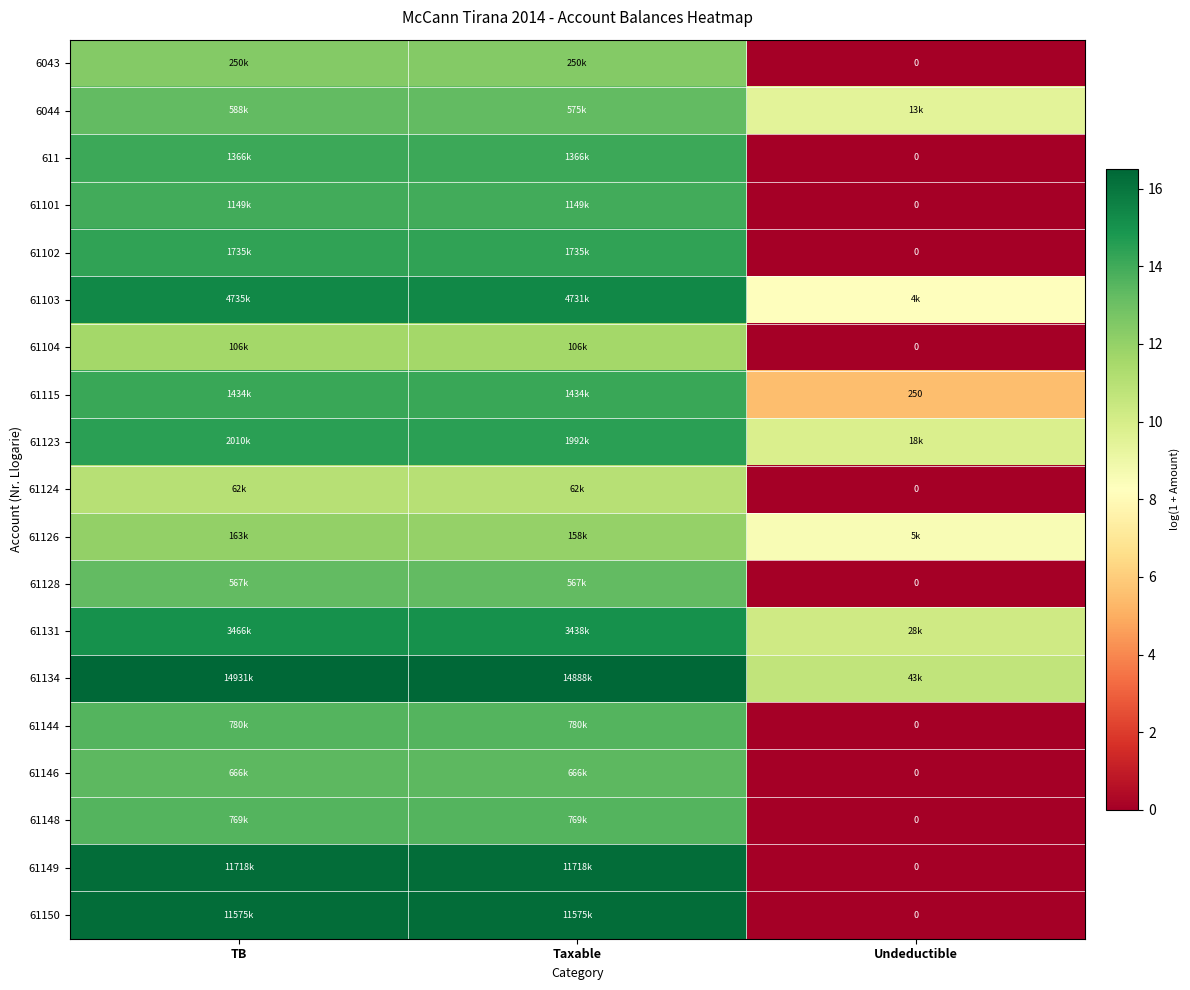

At which label does 61123 reach its peak?

TB